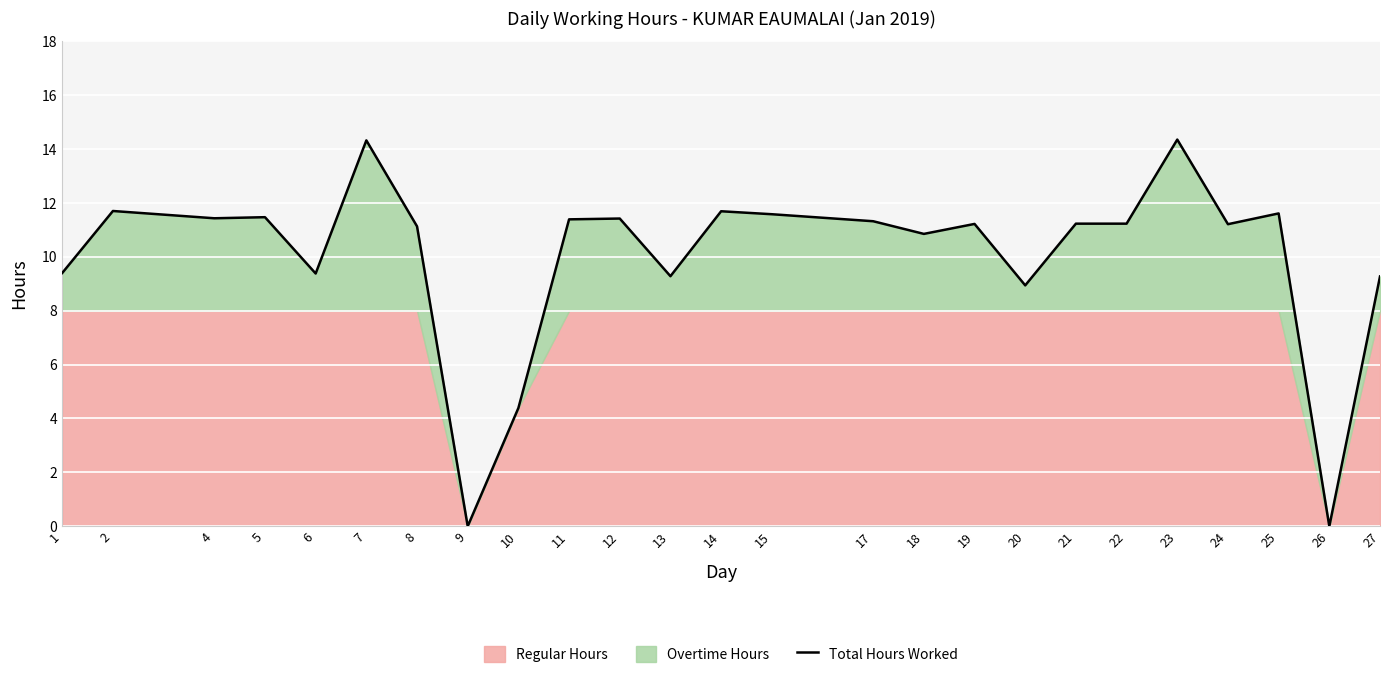

Where does the data first go above 11?

2